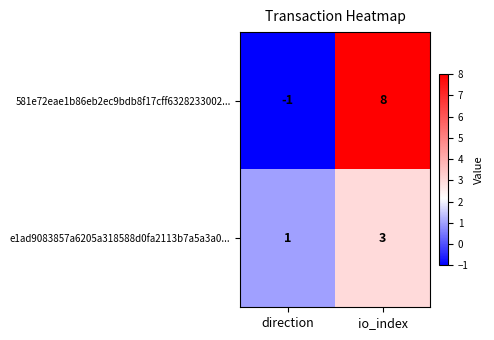

Reading left to right, extract all data points from this chart.

581e72eae1b86eb2ec9bdb8f17cff6328233002...: direction=-1	io_index=8
e1ad9083857a6205a318588d0fa2113b7a5a3a0...: direction=1	io_index=3